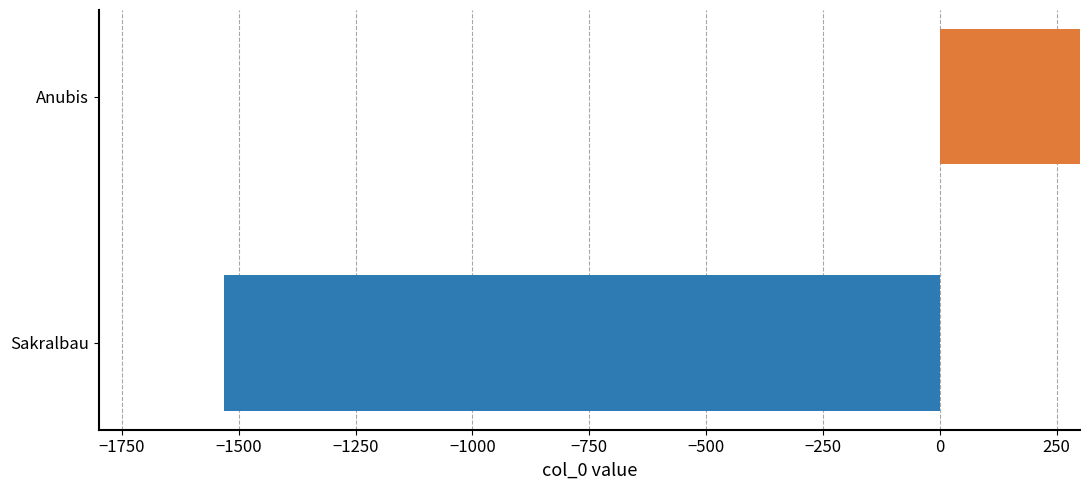

Reading left to right, list all the values displayed in this chart.

-1531	1531